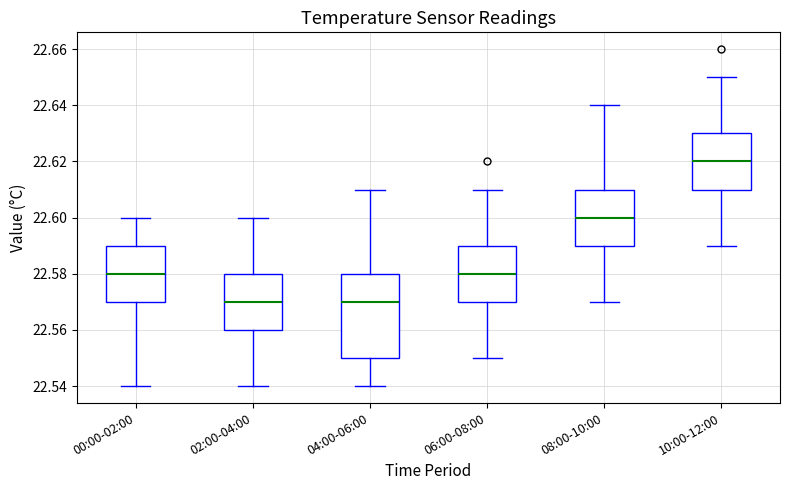

Reading left to right, transcribe this box plot: for each box, give where its median line is, the range the box spans, and where its two whiskers end, as read against the y-axis. The values are not printed on the chart, so give them approximately, as read against the axis.

00:00-02:00: median 22.58, box 22.57 to 22.59, whiskers 22.54 to 22.60
02:00-04:00: median 22.57, box 22.56 to 22.58, whiskers 22.54 to 22.60
04:00-06:00: median 22.57, box 22.55 to 22.58, whiskers 22.54 to 22.61
06:00-08:00: median 22.58, box 22.57 to 22.59, whiskers 22.55 to 22.61
08:00-10:00: median 22.60, box 22.59 to 22.61, whiskers 22.57 to 22.64
10:00-12:00: median 22.62, box 22.61 to 22.63, whiskers 22.59 to 22.65